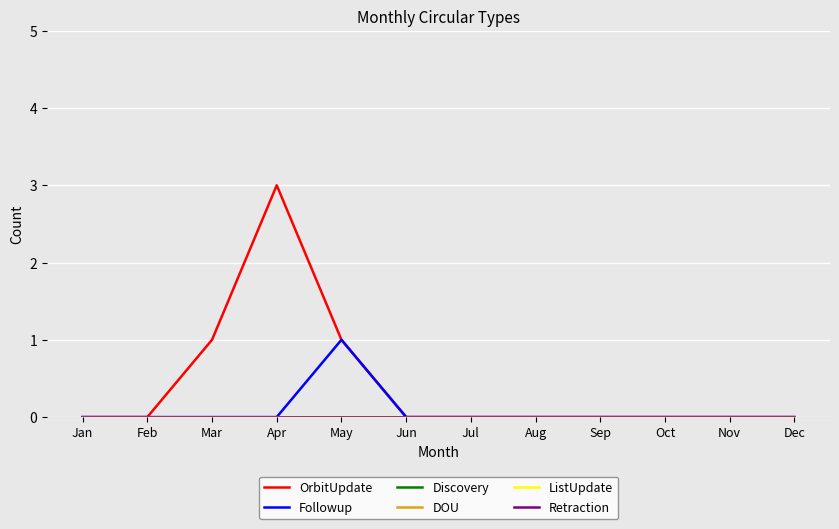

True or false: DOU and ListUpdate intersect in this chart.

False